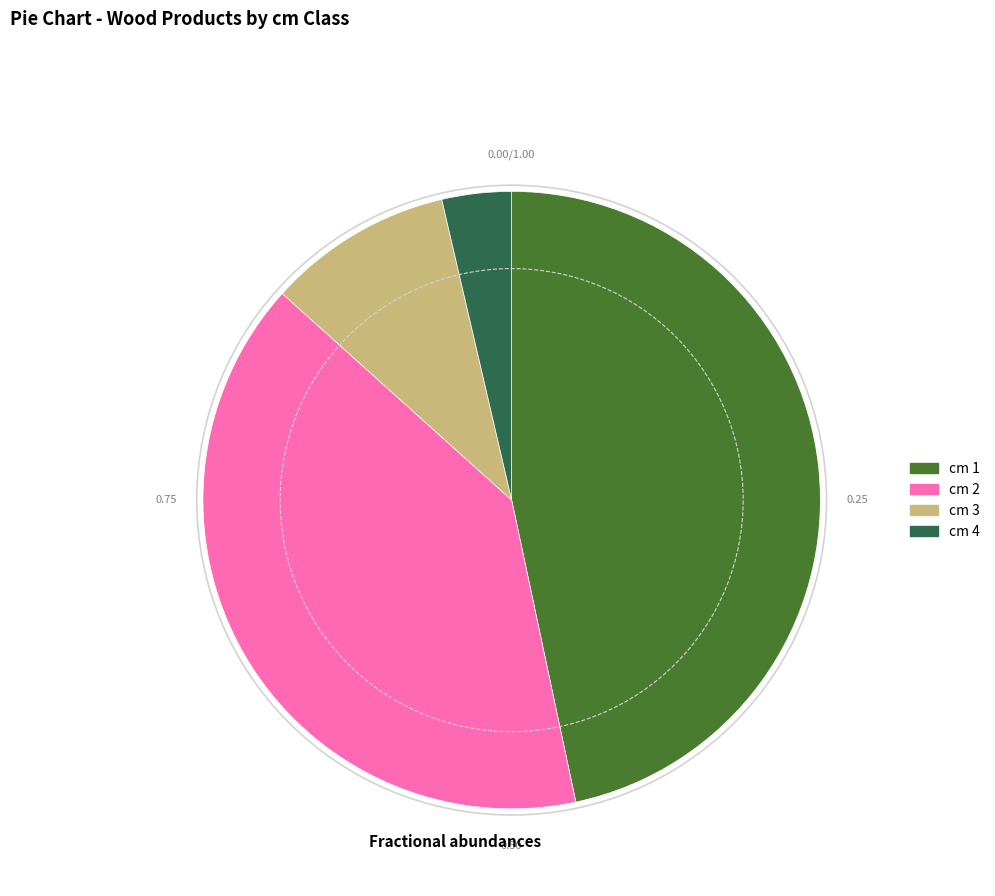

Is there a majority slice in this chart?

No